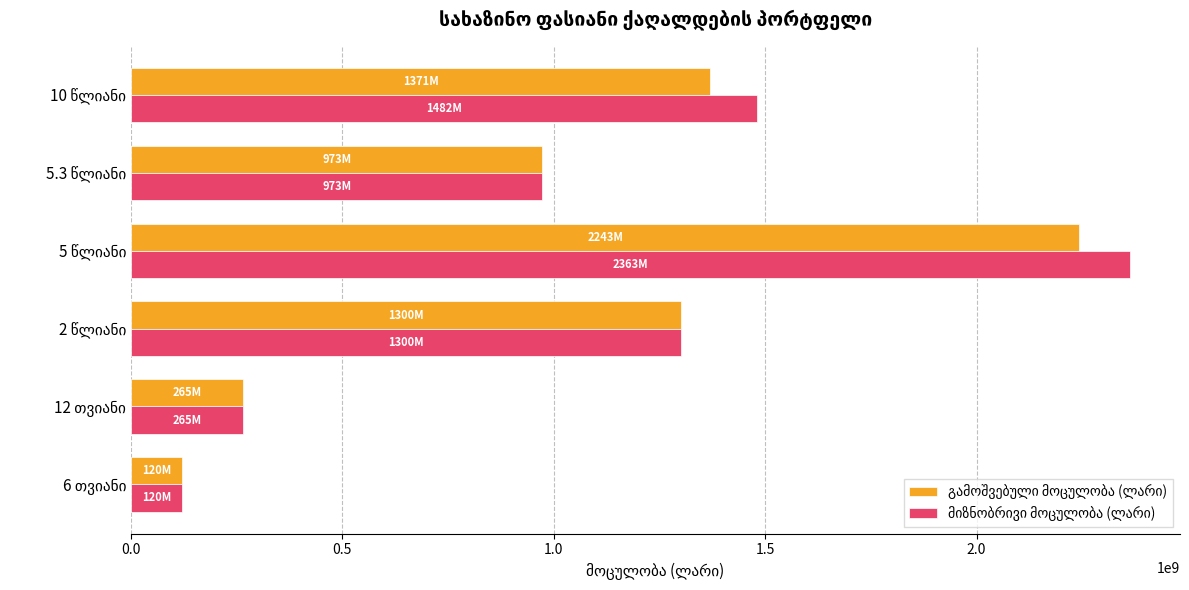

What is the smallest value displayed?

120000000